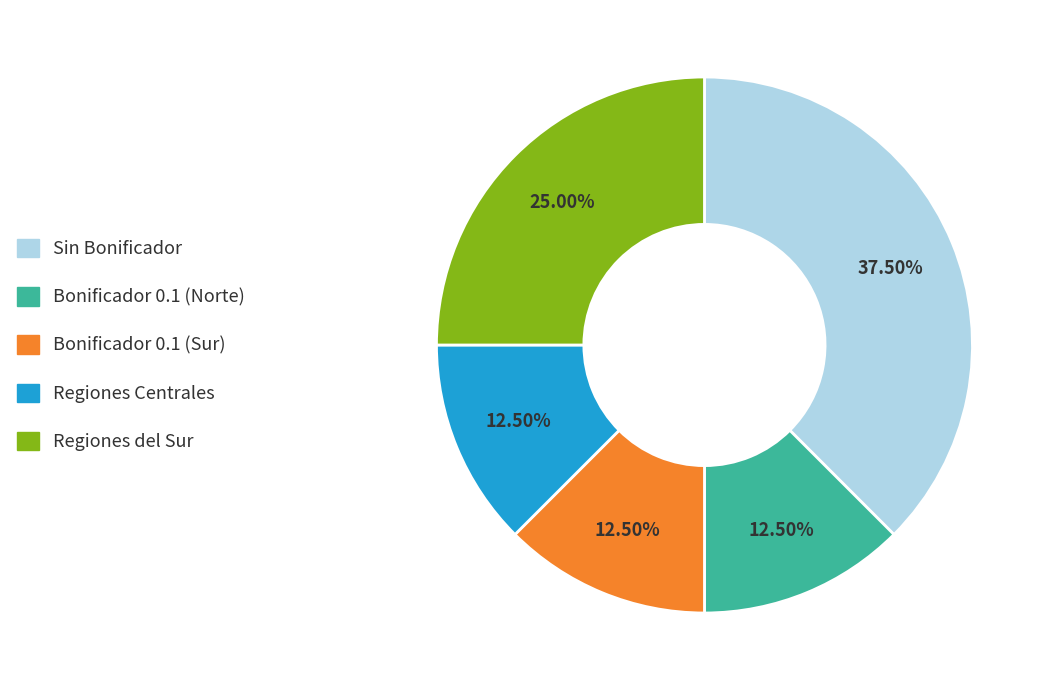

Is there a majority slice in this chart?

No